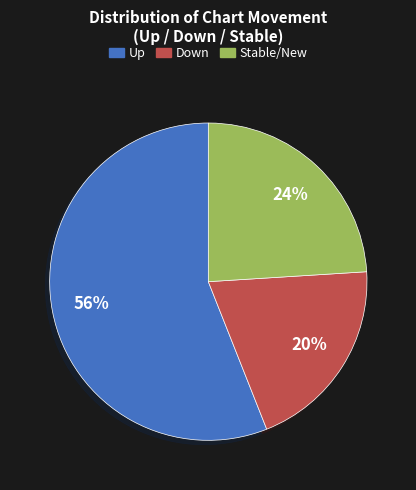

Is there any slice that represents more than half of the pie?

Yes